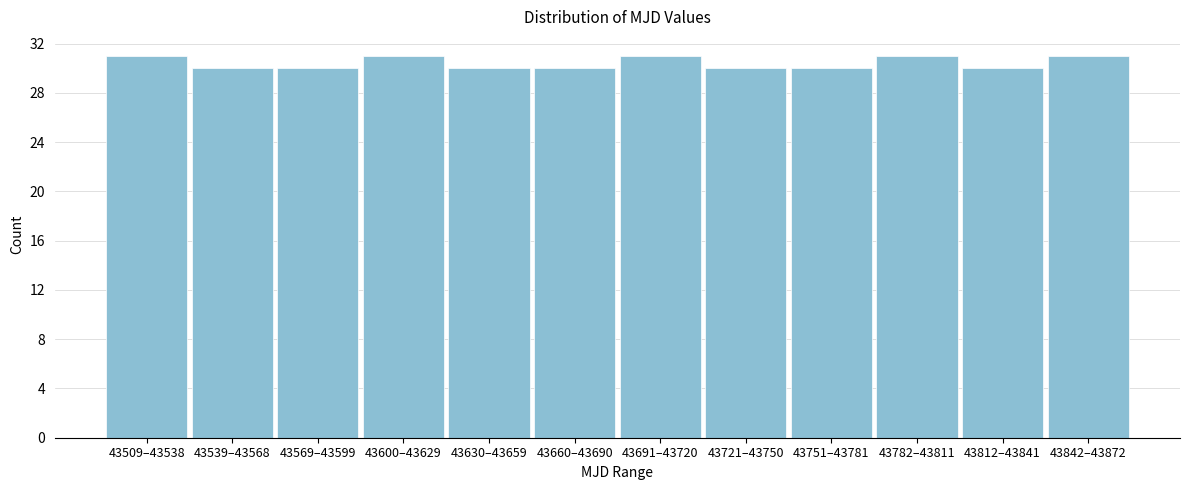

Reading left to right, transcribe all the data shown in this chart.

43509–43538=31	43539–43568=30	43569–43599=30	43600–43629=31	43630–43659=30	43660–43690=30	43691–43720=31	43721–43750=30	43751–43781=30	43782–43811=31	43812–43841=30	43842–43872=31